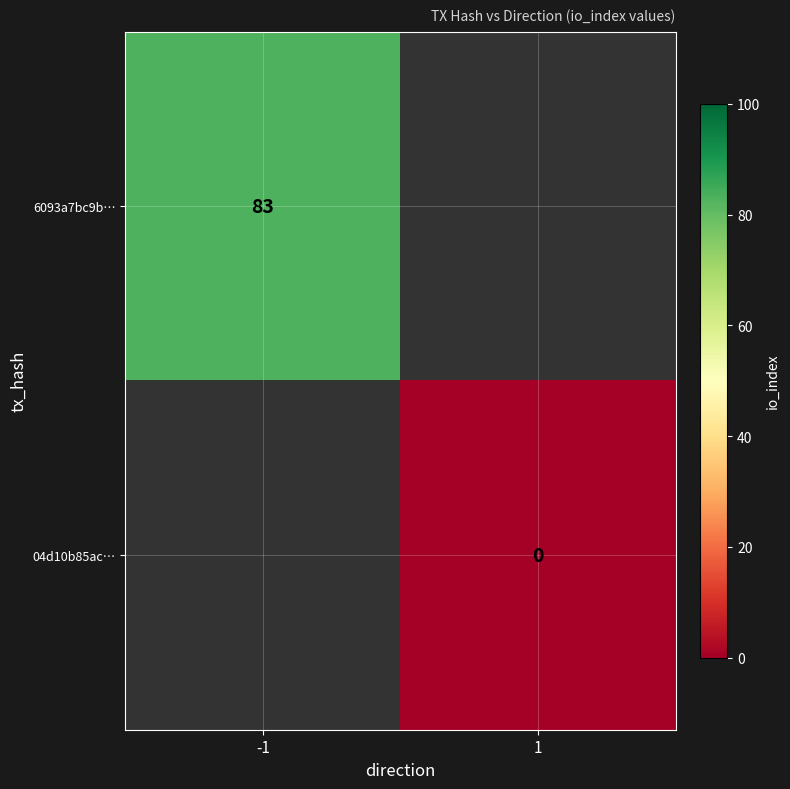

The value of 6093a7bc9b… at -1 is 83. True or false?

True